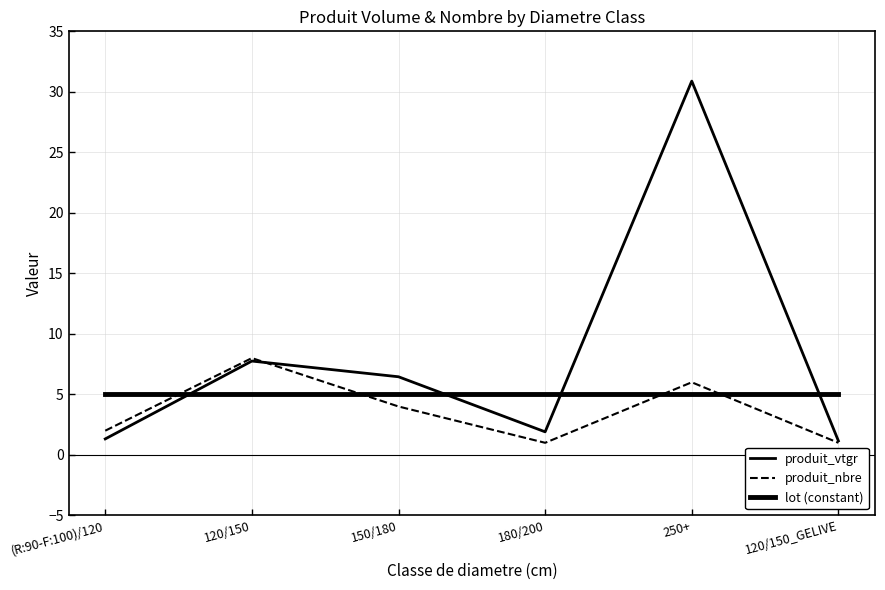

Reading left to right, extract all data points from this chart.

produit_vtgr: 1.3	7.8	6.5	1.9	30.9	1.2
produit_nbre: 2.0	8.0	4.0	1.0	6.0	1.0
lot (constant): 5.0	5.0	5.0	5.0	5.0	5.0